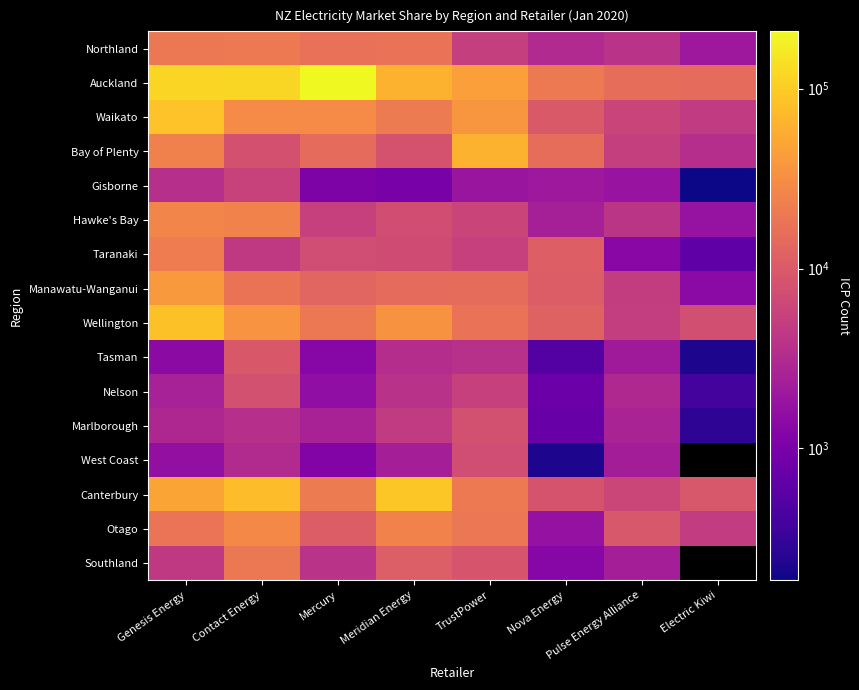

Which series has the largest total across all categories?

Auckland